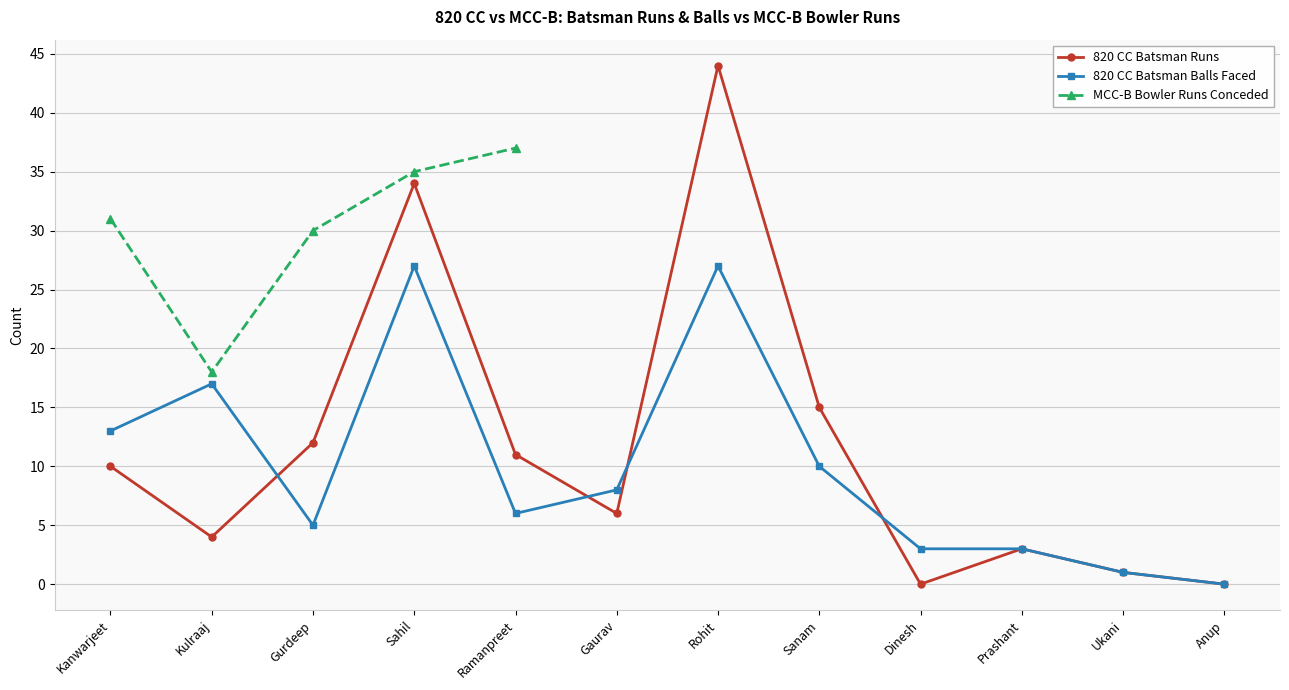

How many lines are shown in the chart?

3